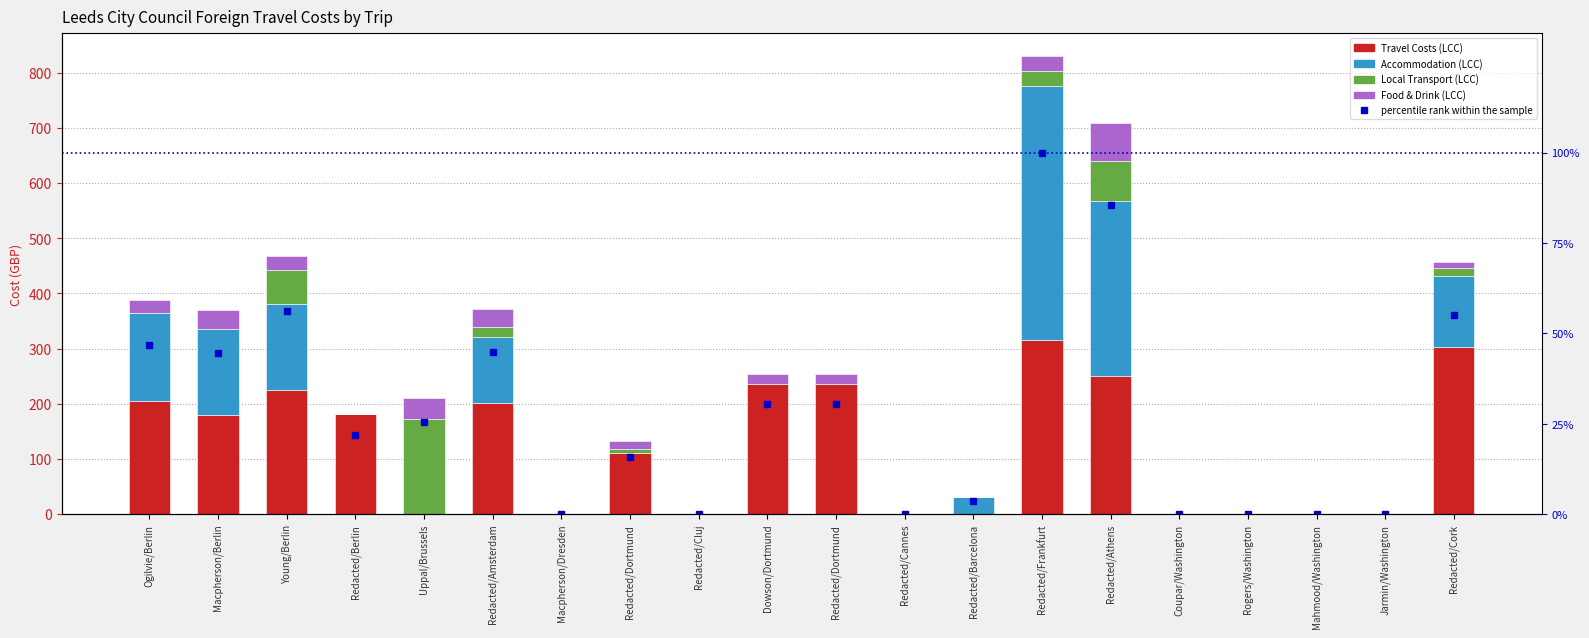

At which category is the sum across all series the highest?

Redacted/Frankfurt